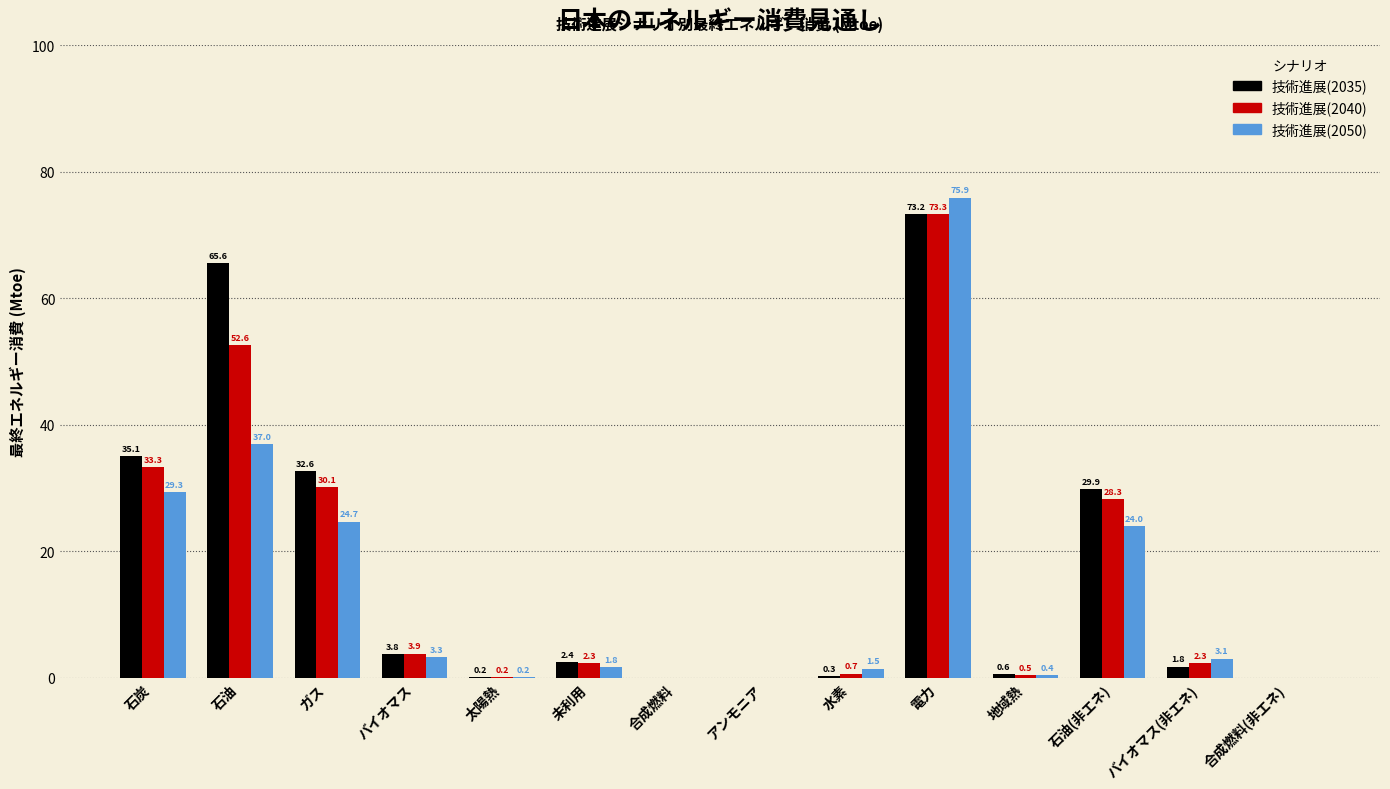

What is the approximate value of 技術進展(2040) at 石油(非エネ)?

28.3